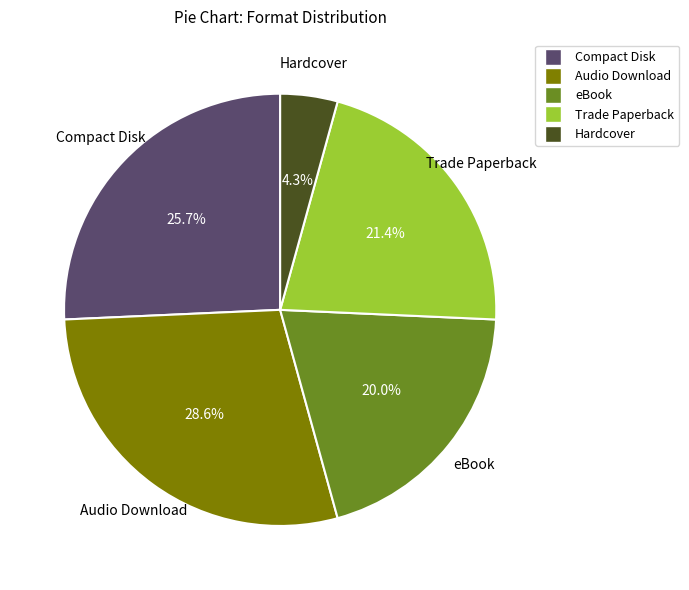

Does eBook represent more than half of the total?

No